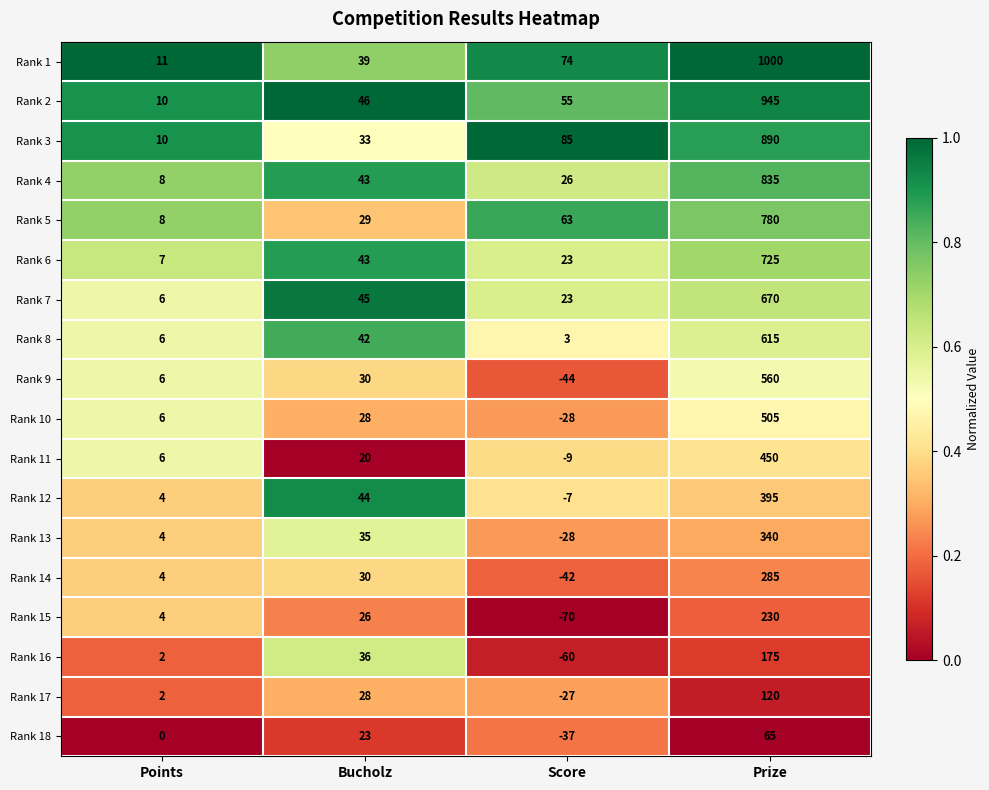

Rank the series by their maximum value, from lowest to highest.

Rank 18, Rank 17, Rank 16, Rank 15, Rank 14, Rank 13, Rank 12, Rank 11, Rank 10, Rank 9, Rank 8, Rank 7, Rank 6, Rank 5, Rank 4, Rank 3, Rank 2, Rank 1